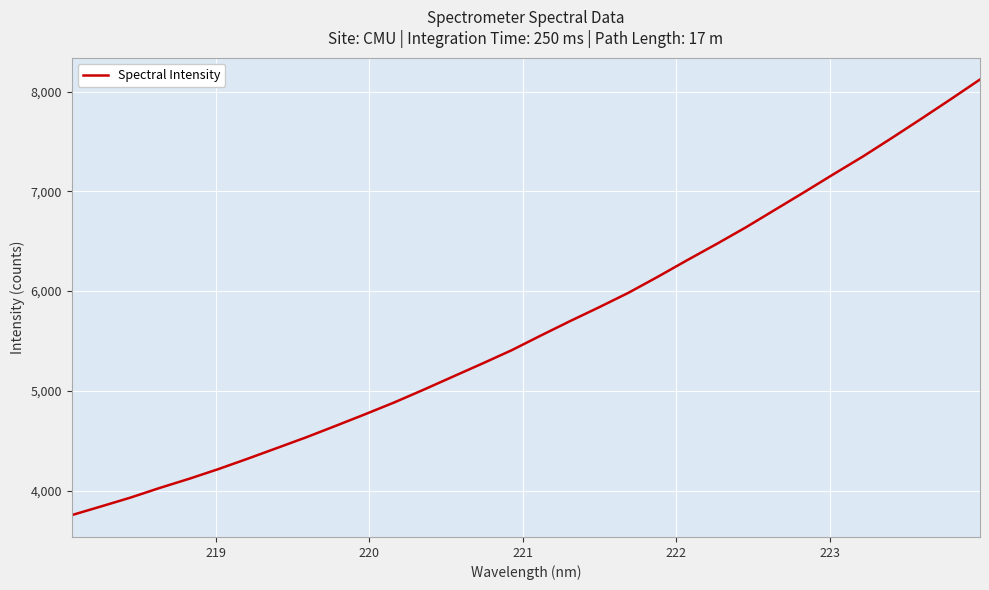

What is the difference between the maximum and minimum values?

4369.7